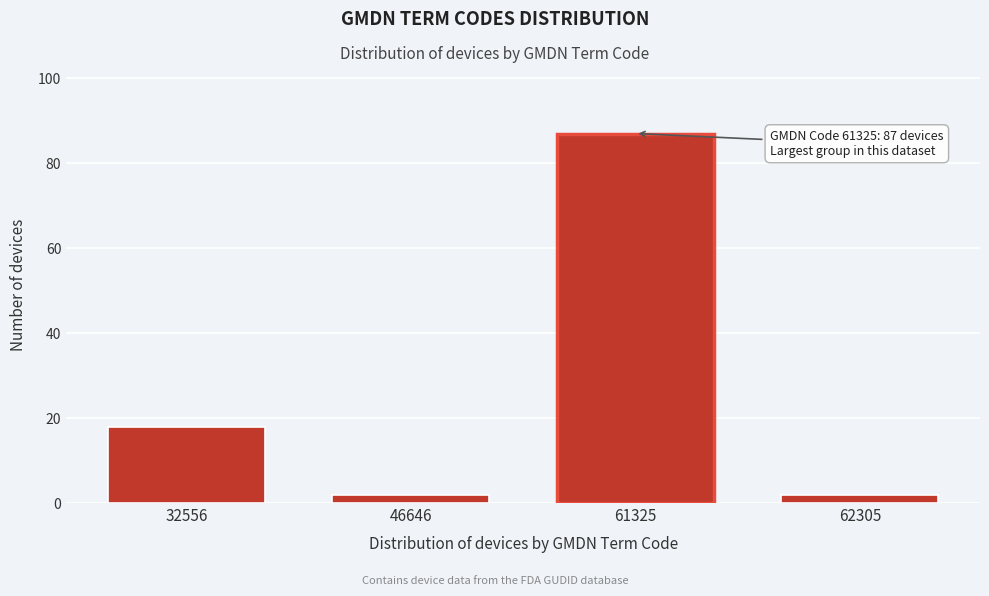

Reading left to right, transcribe all the data shown in this chart.

32556=18	46646=2	61325=87	62305=2